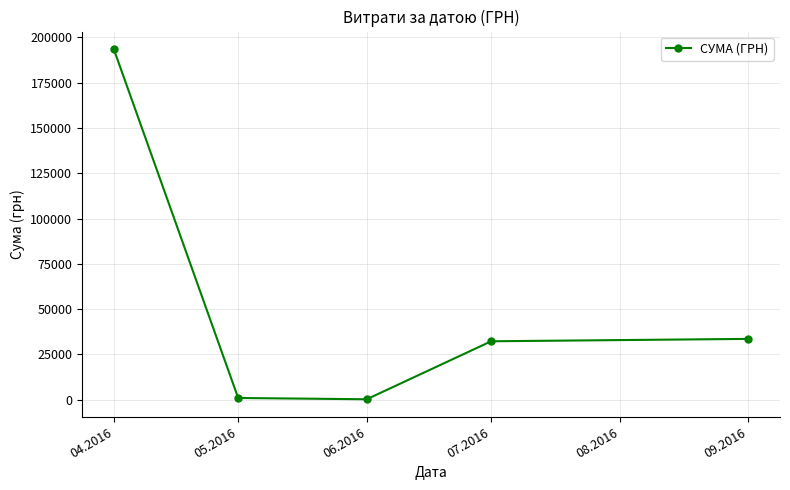

What is the smallest value displayed?

264.0